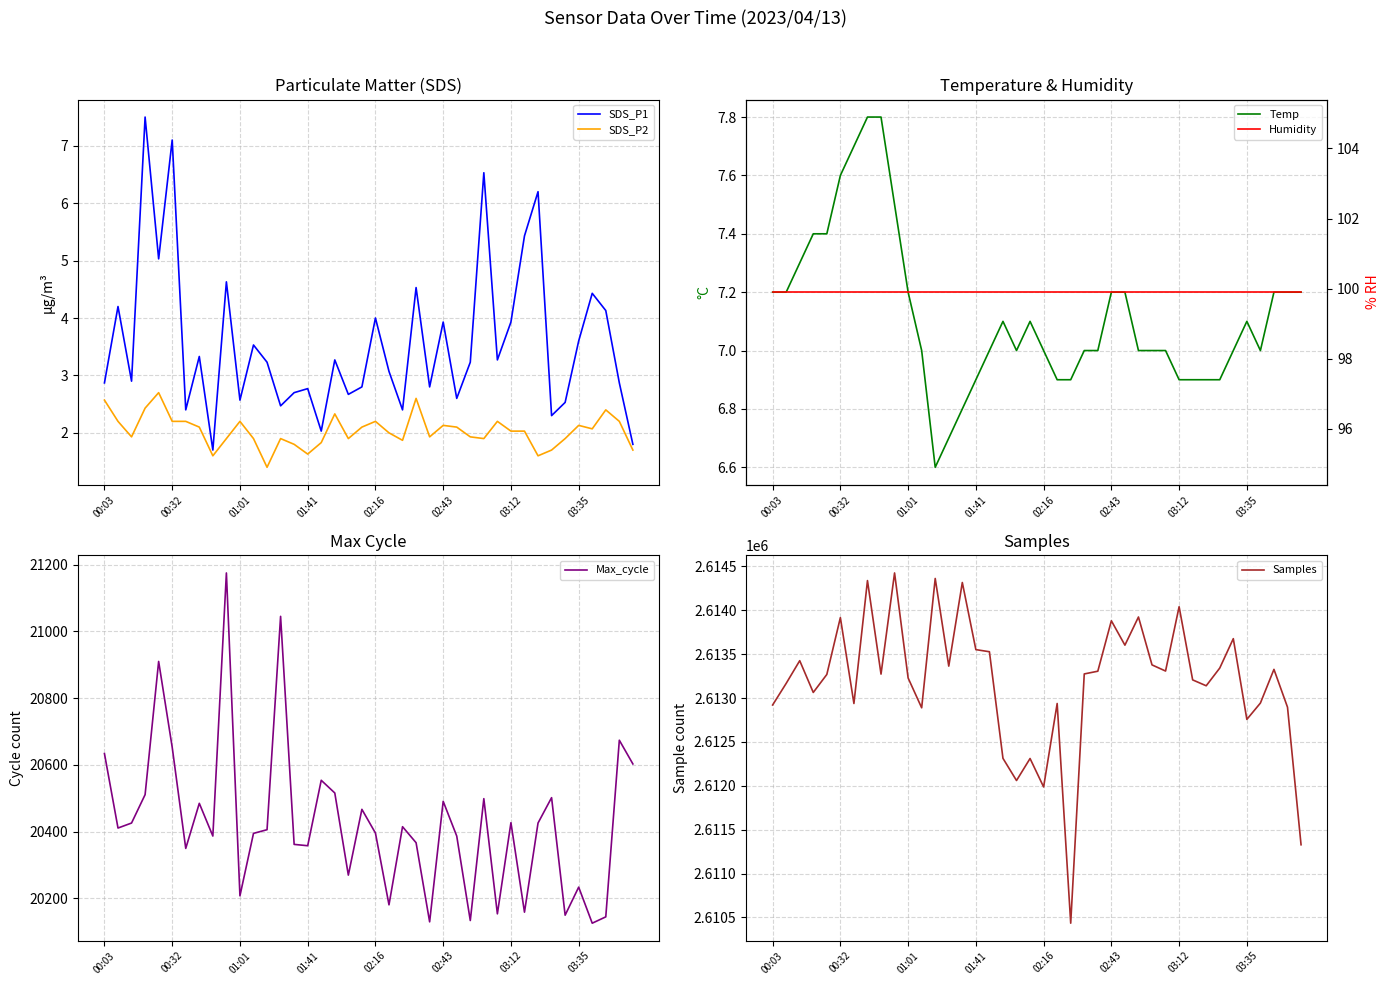

The value of SDS_P2 at 00:03 is 0.7. True or false?

False